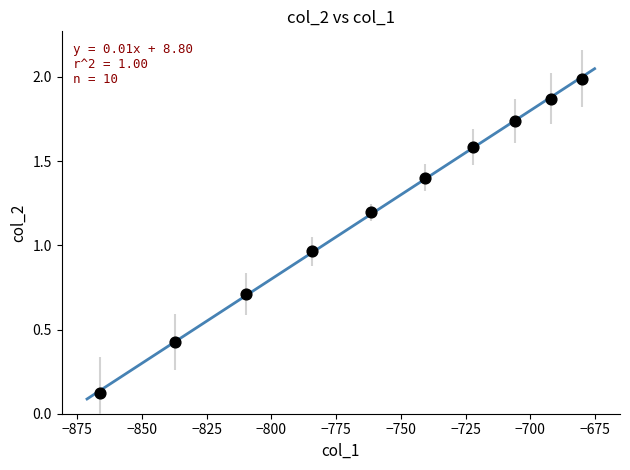

What is the range of X values (max minus min)?

186.2